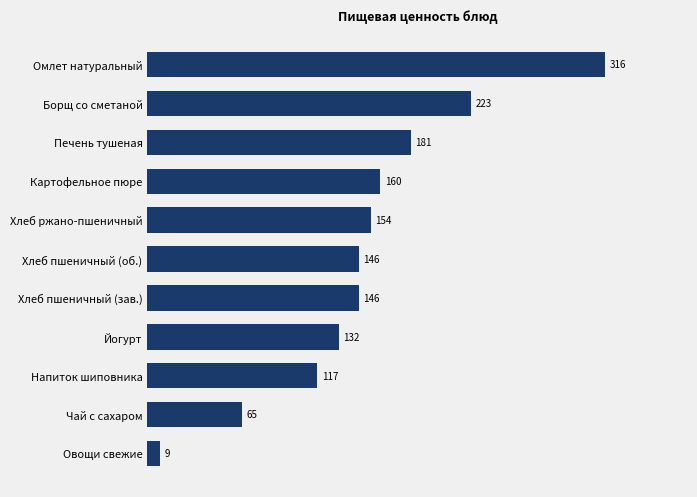

What is the difference between the maximum and minimum values?

306.8